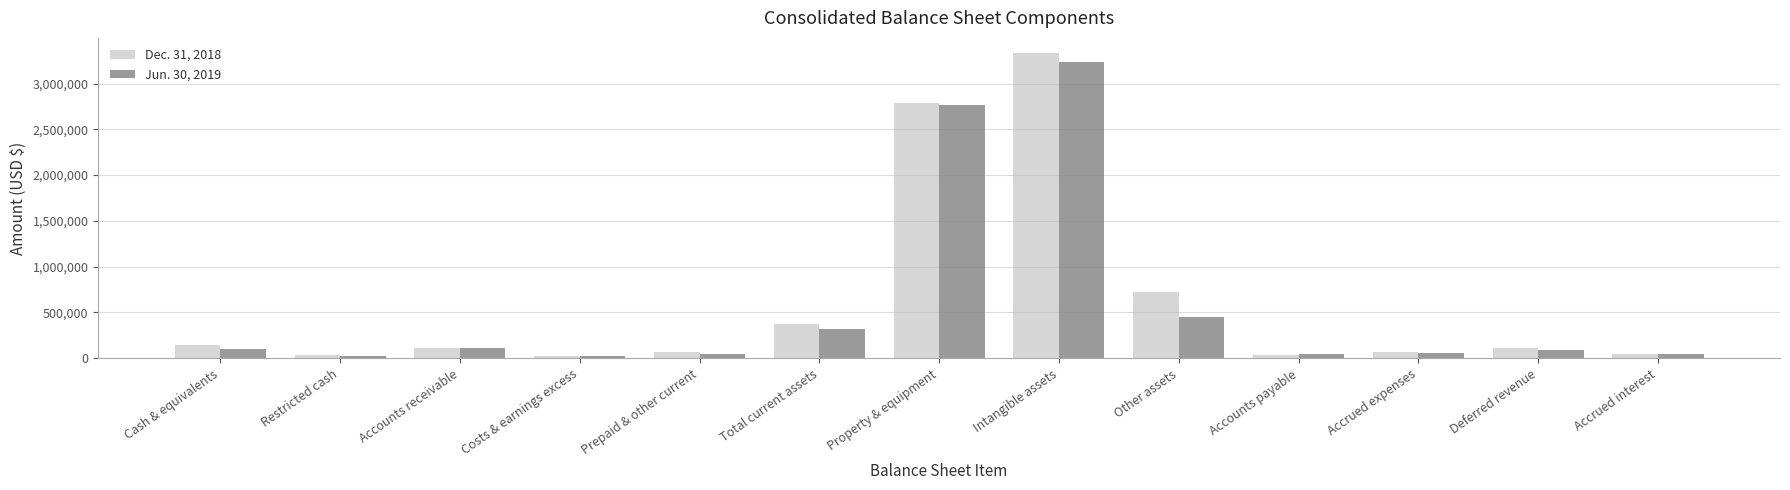

What is the sum of the Jun. 30, 2019 values at Accounts receivable and Accrued interest?

166711